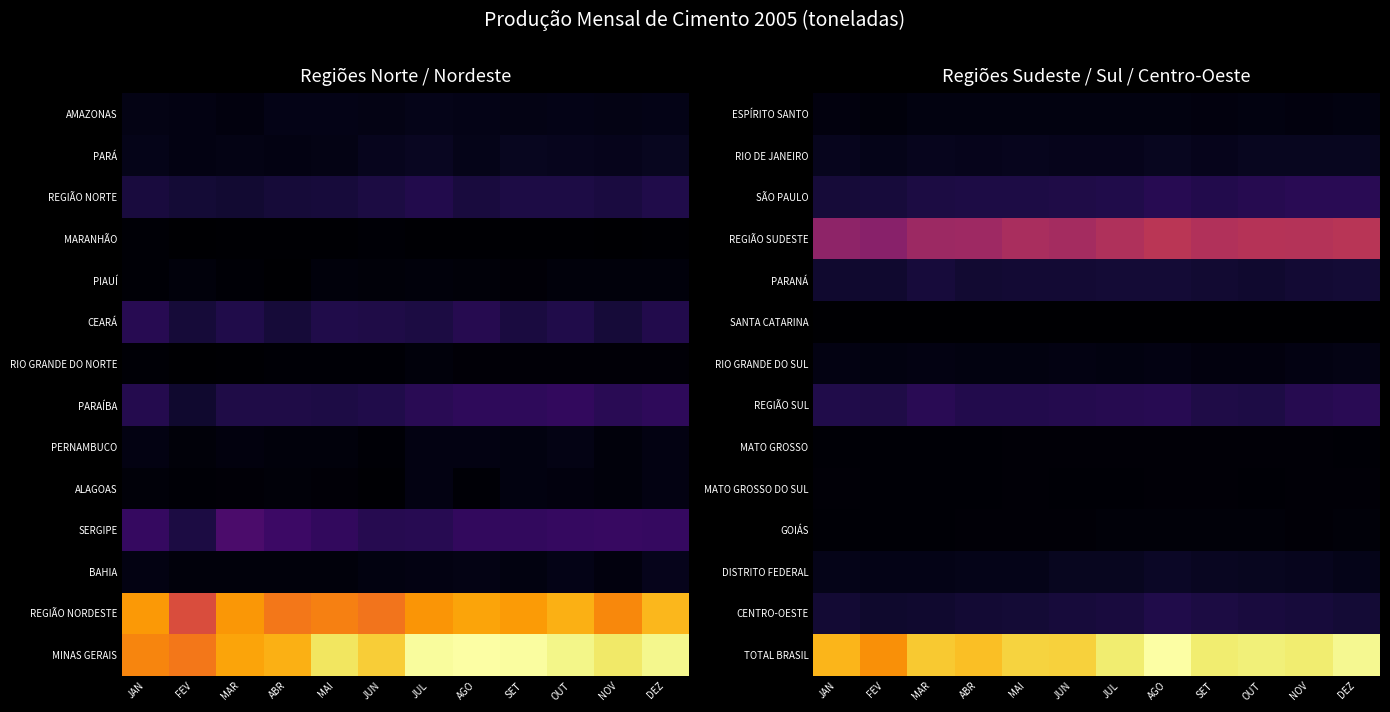

At which category is the sum across all series the highest?

AGO